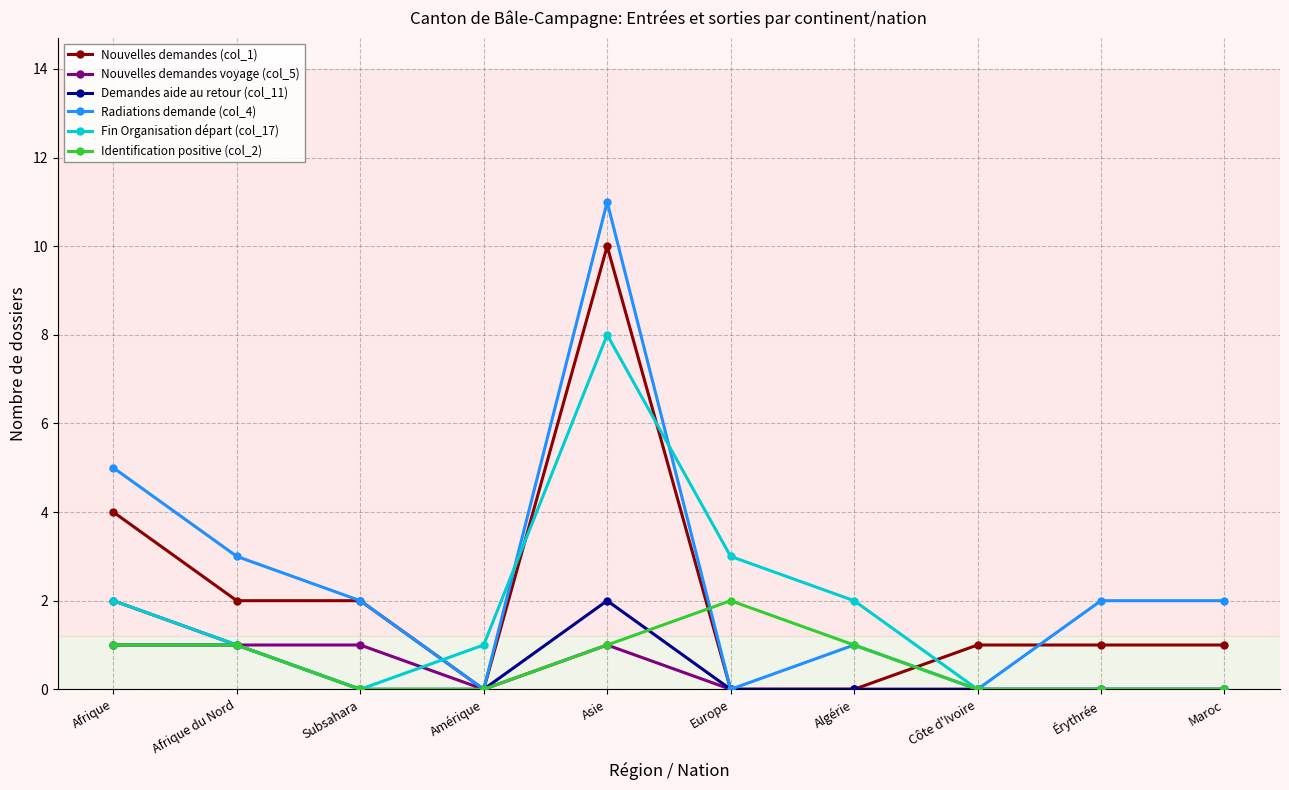

At which category does Fin Organisation départ (col_17) reach its first local valley?

Subsahara